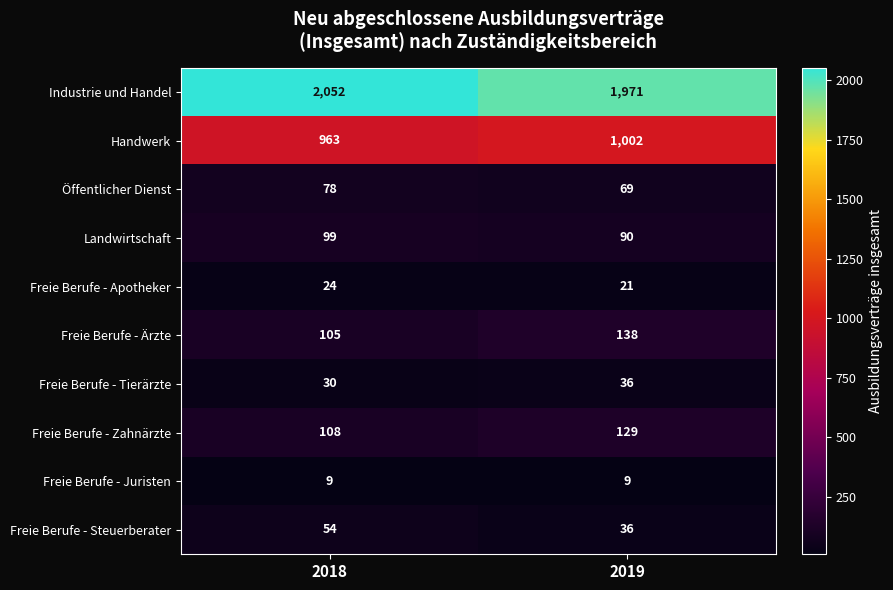

Reading left to right, extract all data points from this chart.

Industrie und Handel: 2018=2052	2019=1971
Handwerk: 2018=963	2019=1002
Öffentlicher Dienst: 2018=78	2019=69
Landwirtschaft: 2018=99	2019=90
Freie Berufe - Apotheker: 2018=24	2019=21
Freie Berufe - Ärzte: 2018=105	2019=138
Freie Berufe - Tierärzte: 2018=30	2019=36
Freie Berufe - Zahnärzte: 2018=108	2019=129
Freie Berufe - Juristen: 2018=9	2019=9
Freie Berufe - Steuerberater: 2018=54	2019=36